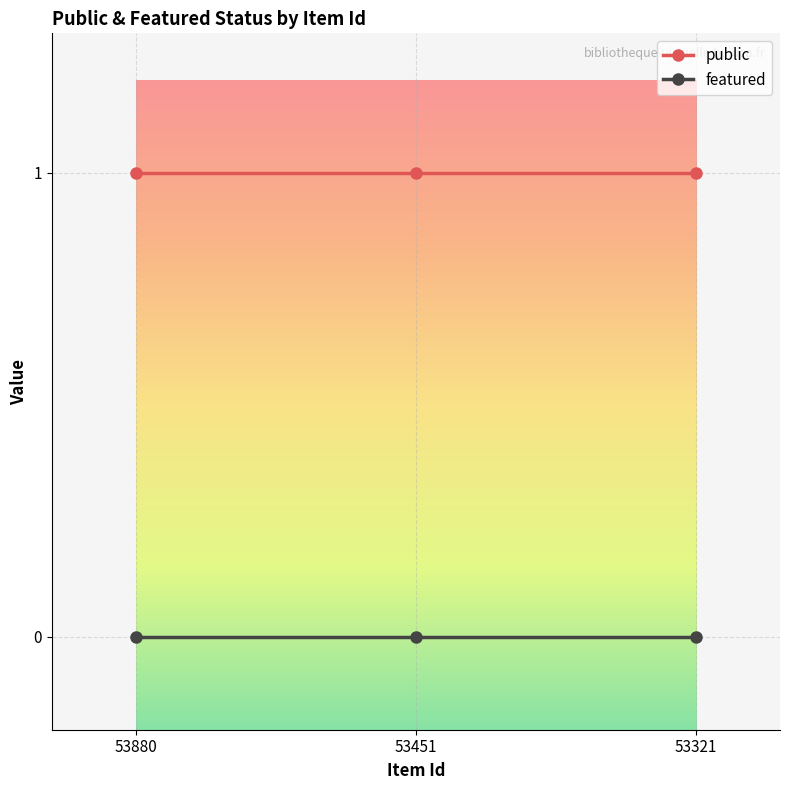

What is the greatest value displayed?

1